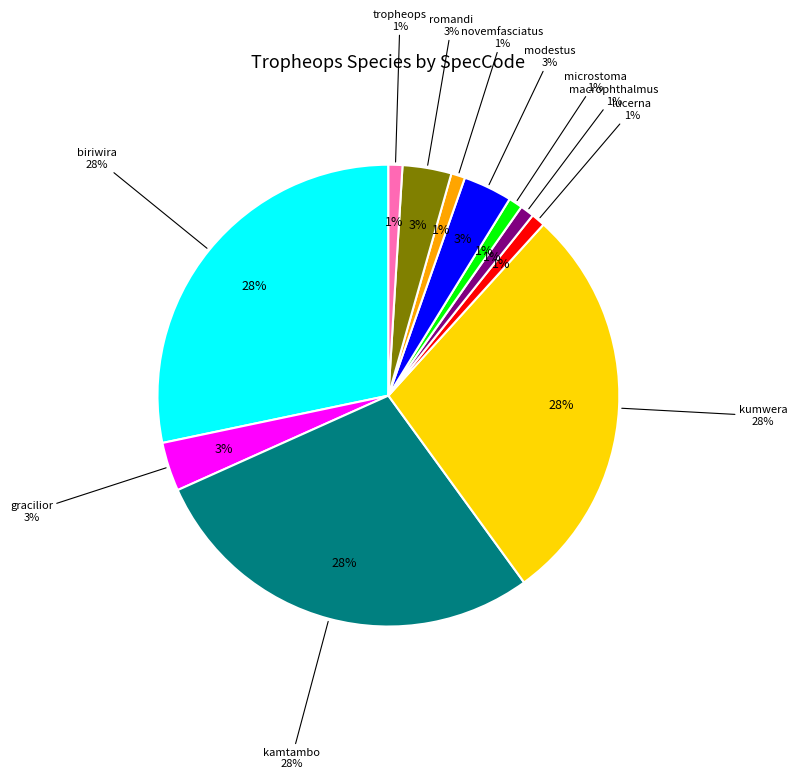

Which slice is the largest?

kamtambo